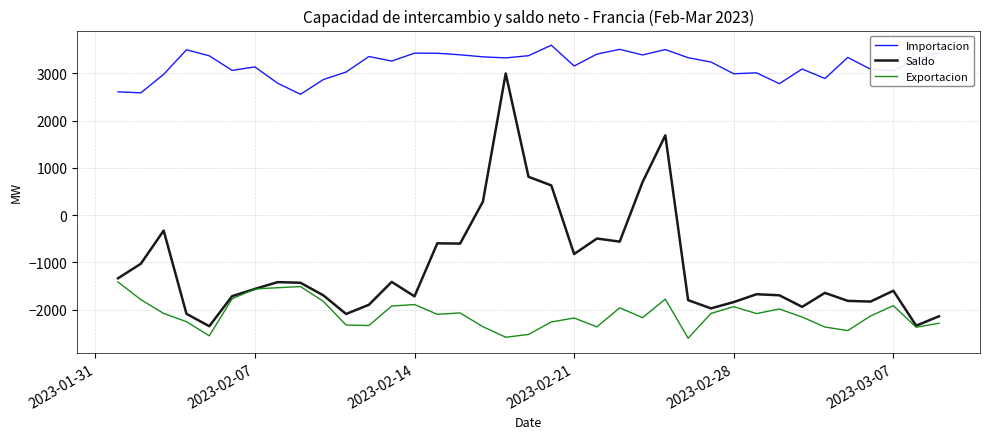

In Saldo, how many points are lower than both neighbors (excluding endpoints)?

10